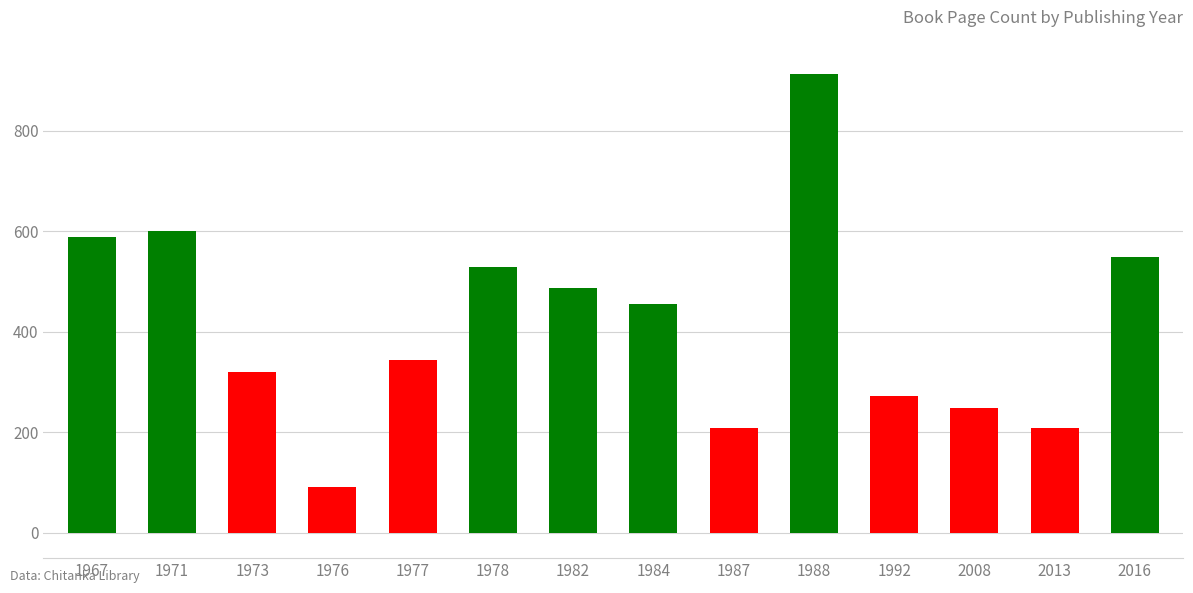

What is the value of the 1st bar from the left?

588